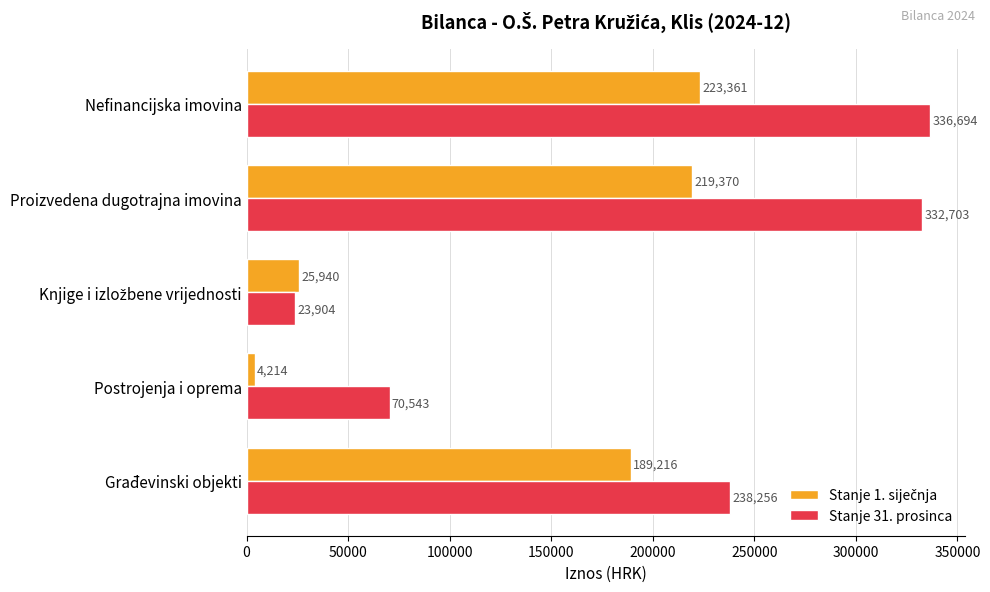

The Stanje 31. prosinca series shows 148136.3 at Građevinski objekti. True or false?

False